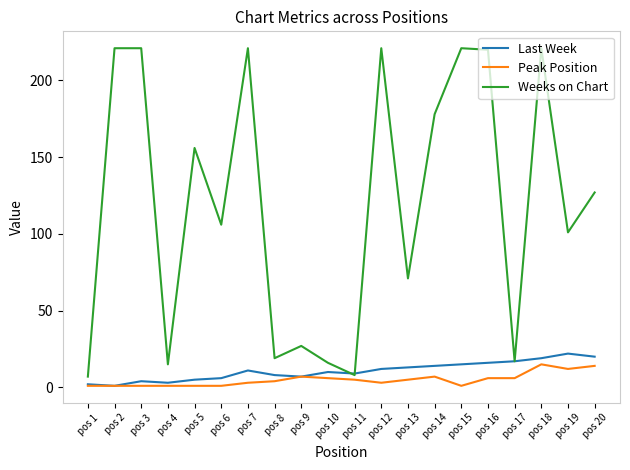

Is the value of Peak Position at pos 8 greater than the value of Weeks on Chart at pos 9?

No